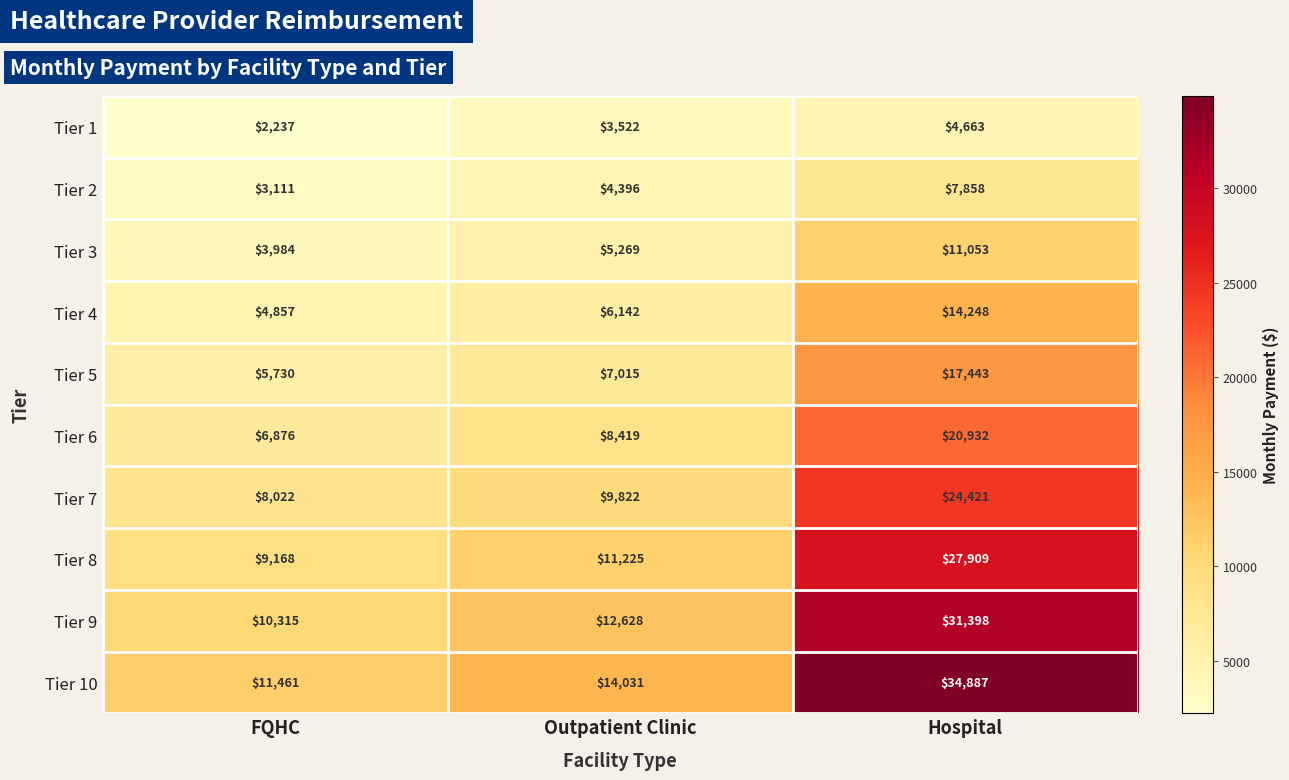

List the series in order of their peak value, highest first.

Tier 10, Tier 9, Tier 8, Tier 7, Tier 6, Tier 5, Tier 4, Tier 3, Tier 2, Tier 1